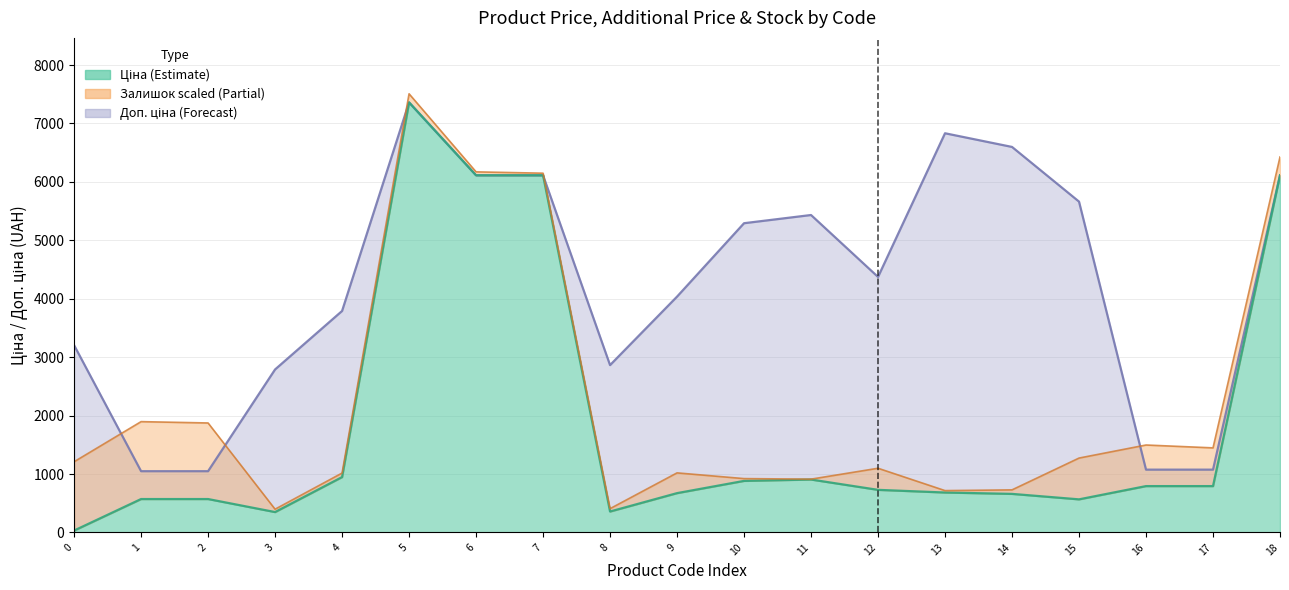

Is it true that Ціна equals 467.6 at 3?

False